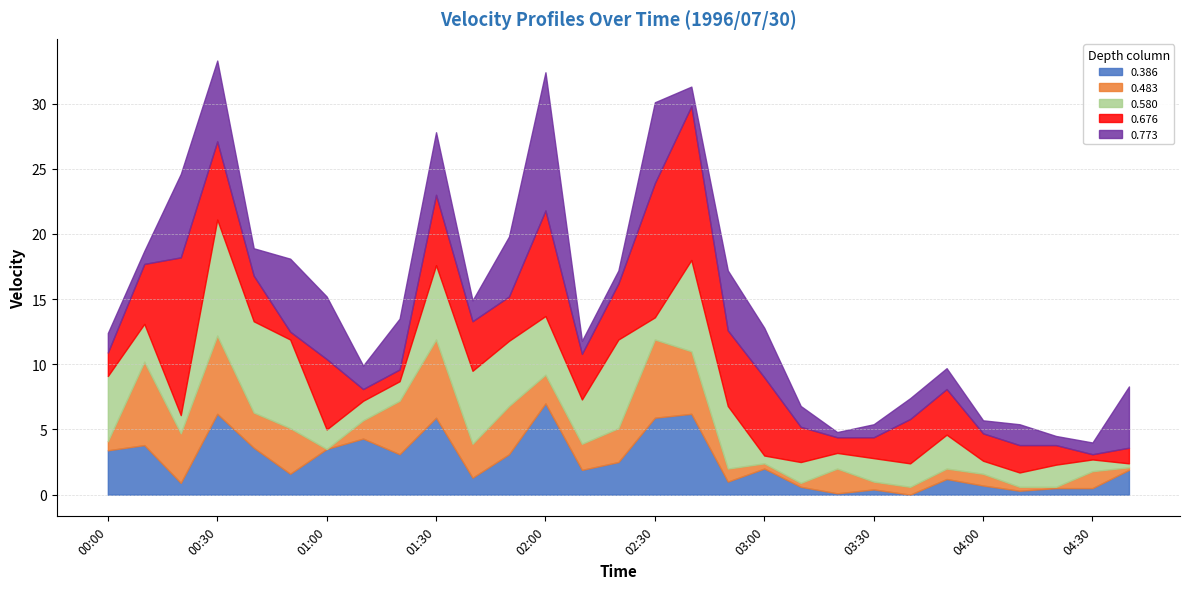

What is the highest value of the 0.386 series?

7.0